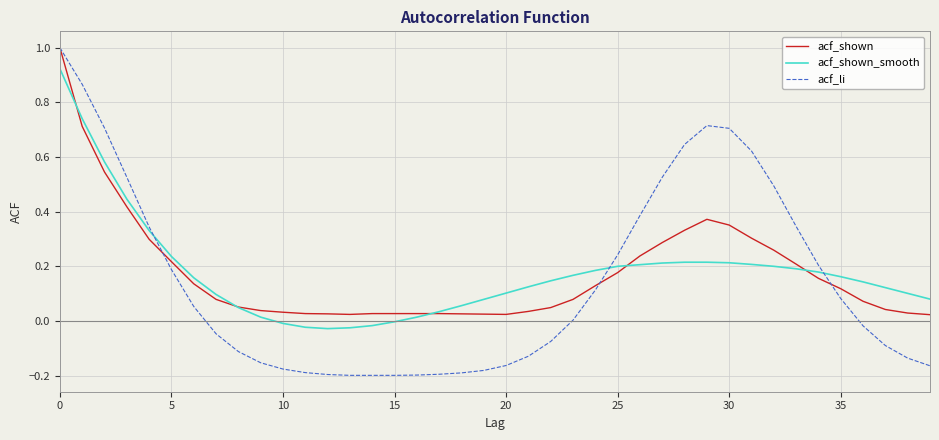

Which series has the largest range (max minus min)?

acf_li